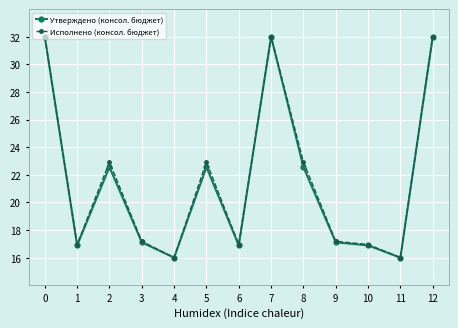

Between 8 and 10, which series saw the biggest shift?

Исполнено (консол. бюджет)